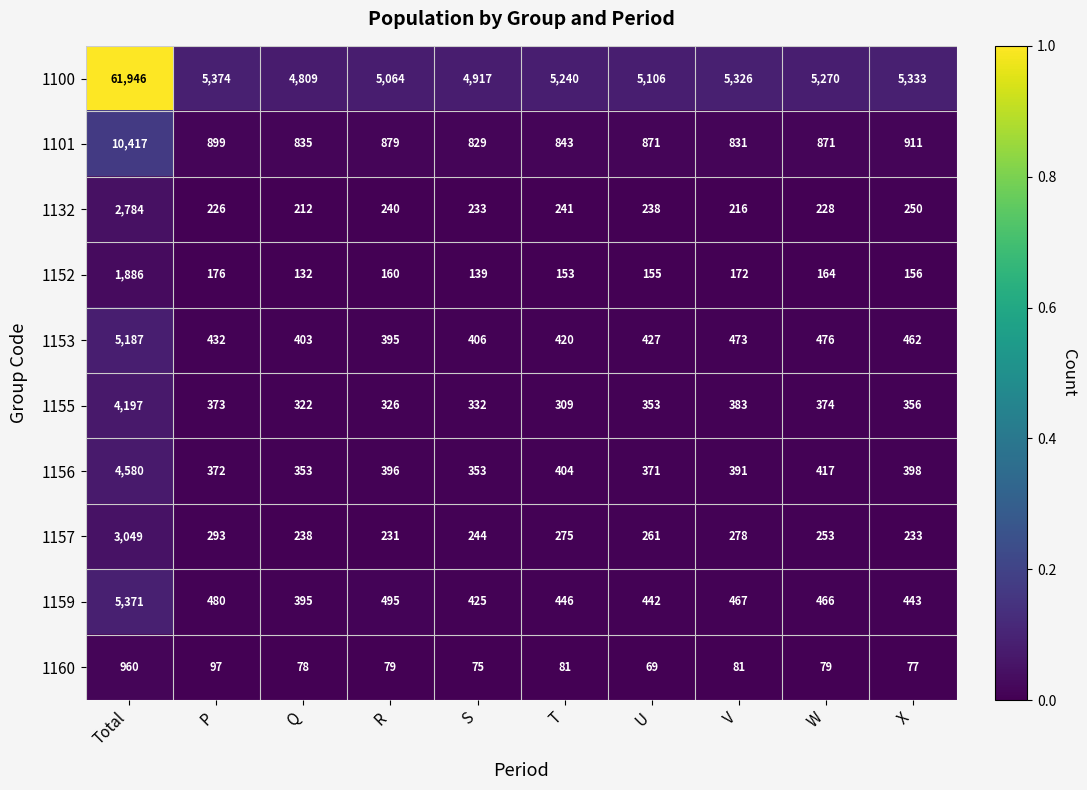

The value of 1101 at T is 1196. True or false?

False